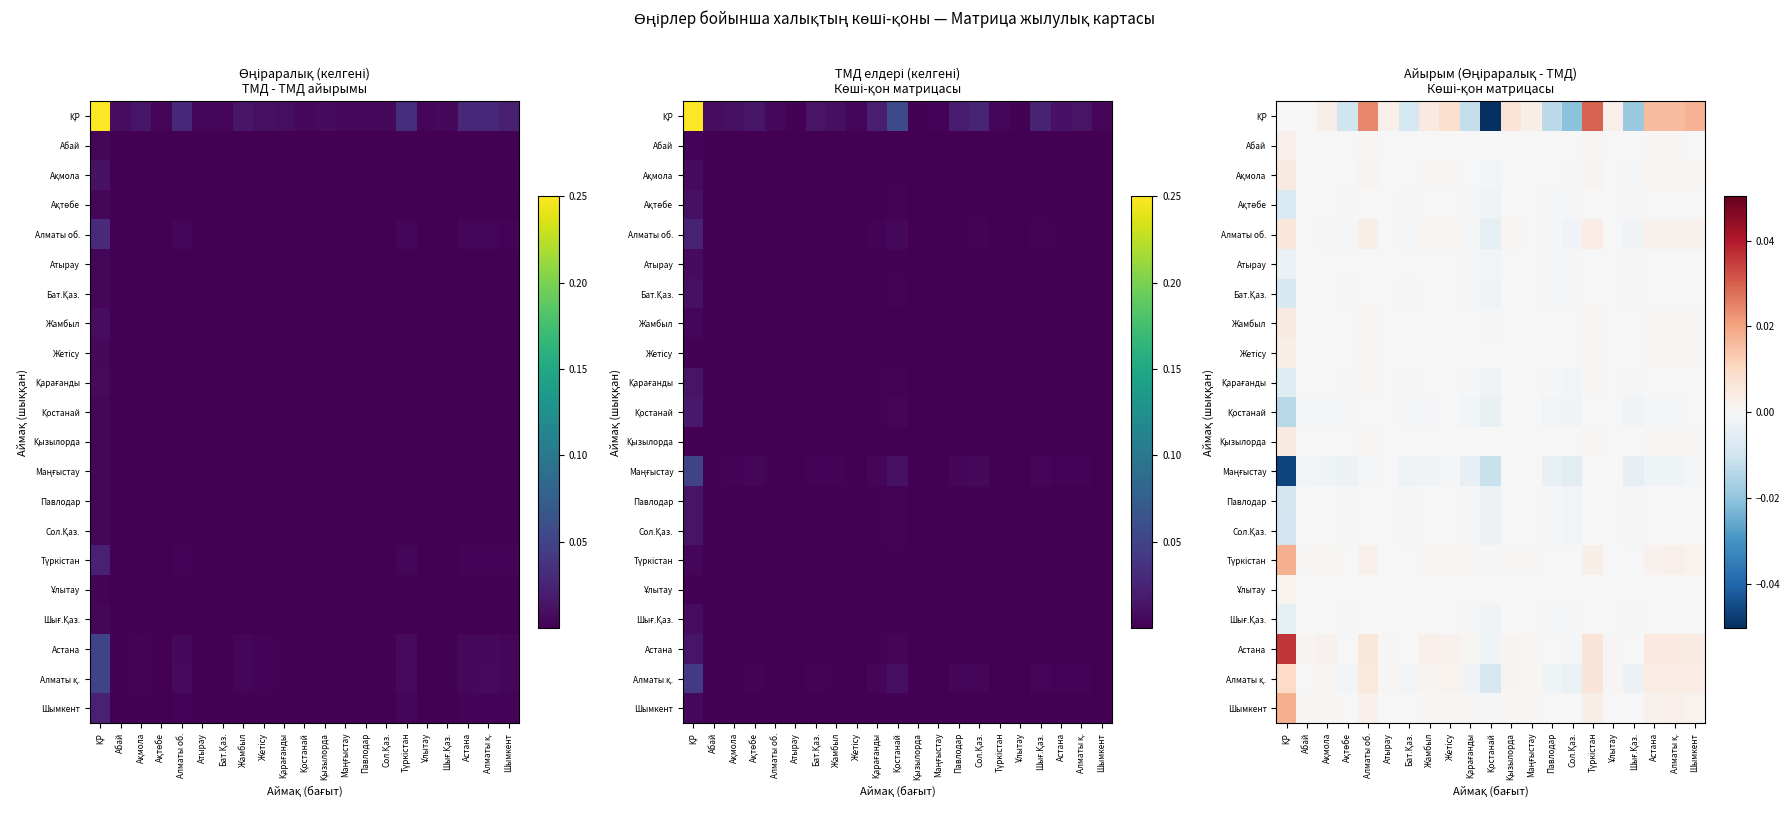

At which category does the chart reach its minimum across all series?

Қостанай